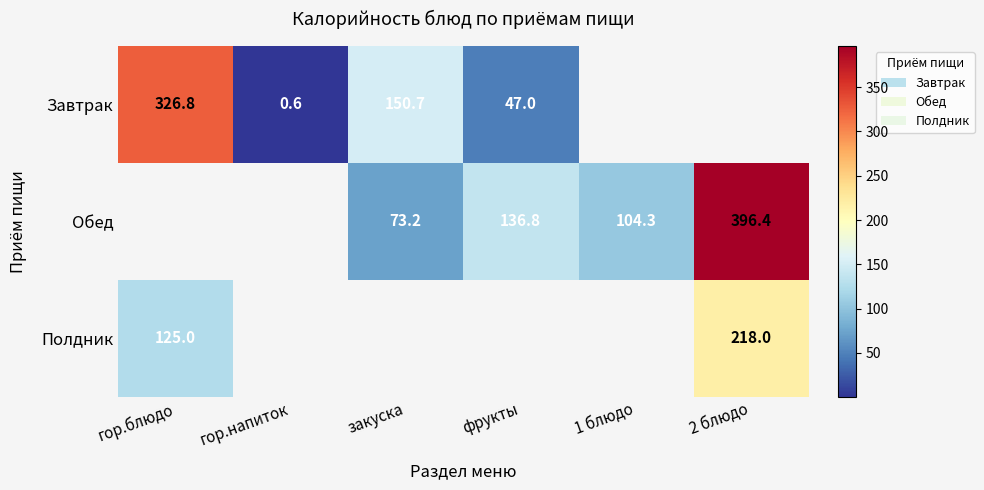

Which label corresponds to the smallest value in the chart?

гор.напиток